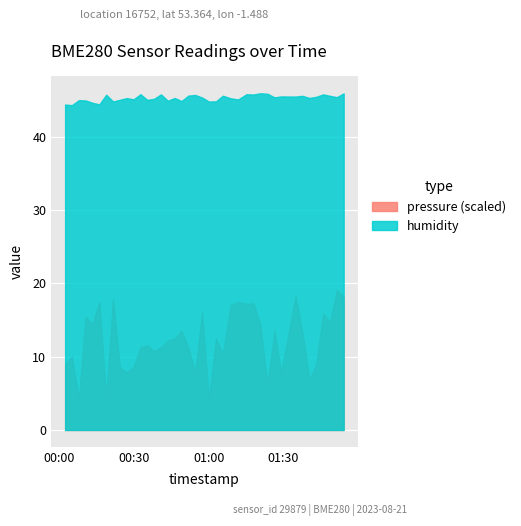

Rank the series by their maximum value, from lowest to highest.

pressure (scaled), humidity